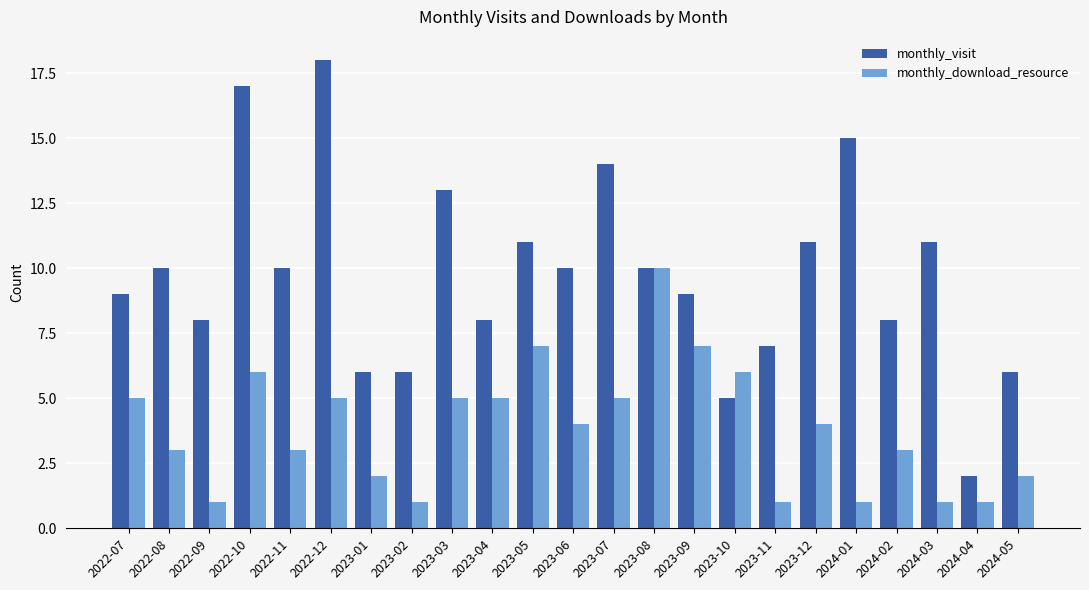

At which label does monthly_download_resource first exceed 4?

2022-07